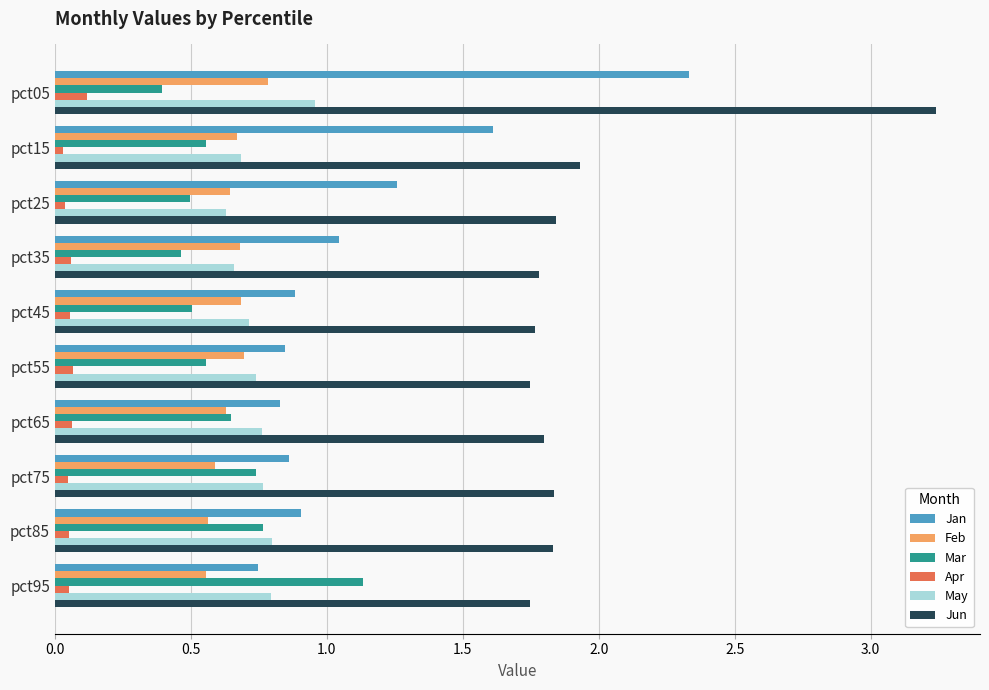

Which series has the largest range (max minus min)?

Jan